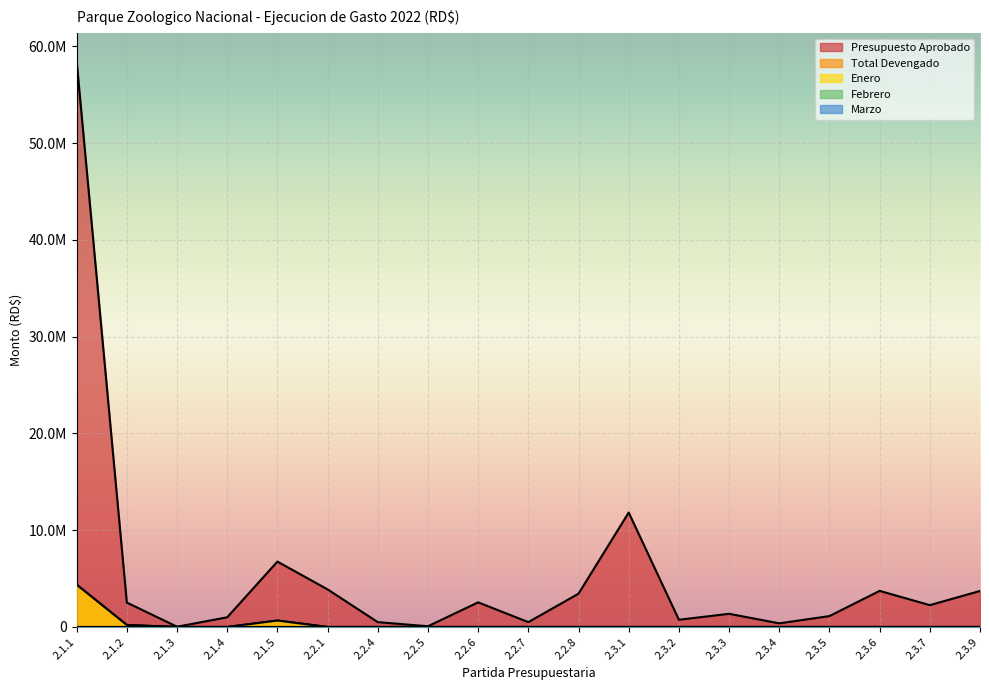

True or false: Enero and Total Devengado cross at least once.

False